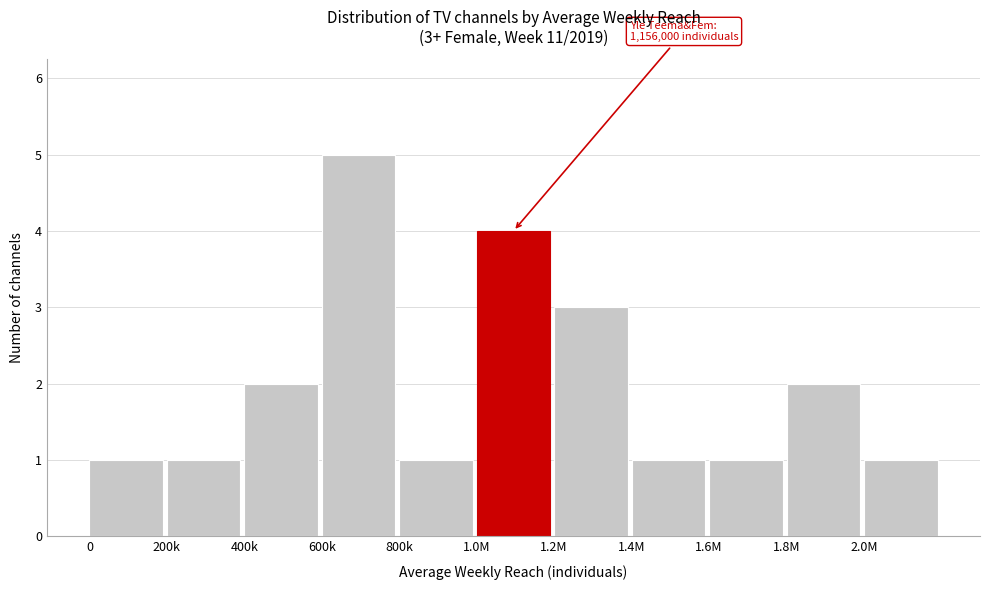

Reading left to right, list all the values displayed in this chart.

1	1	2	5	1	4	3	1	1	2	1